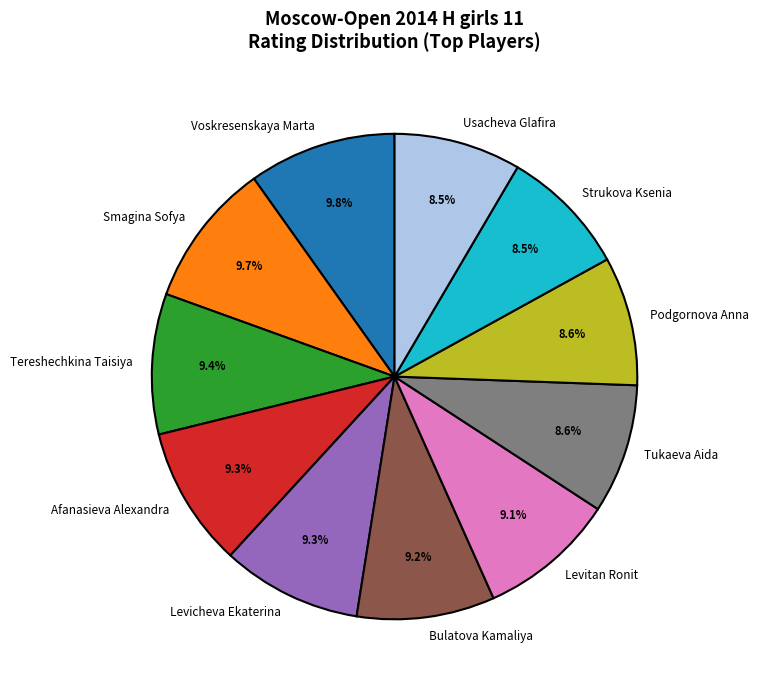

Is it true that Usacheva Glafira is 19% of the pie?

False